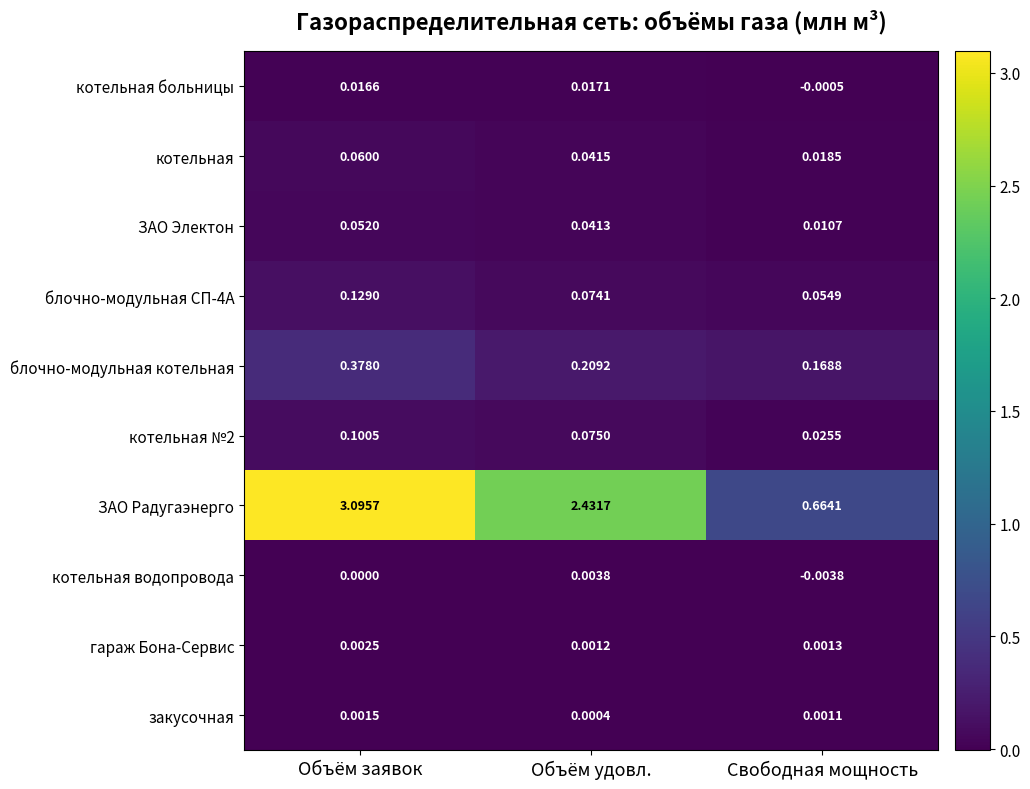

Which label corresponds to the largest value in the chart?

Объём заявок